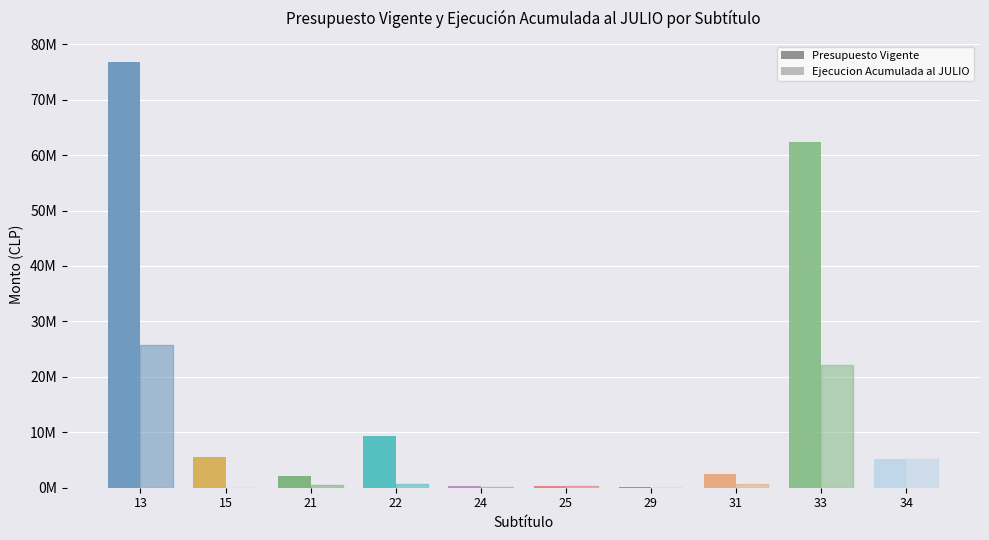

What are all the series names shown in the legend?

Presupuesto Vigente, Ejecucion Acumulada al JULIO